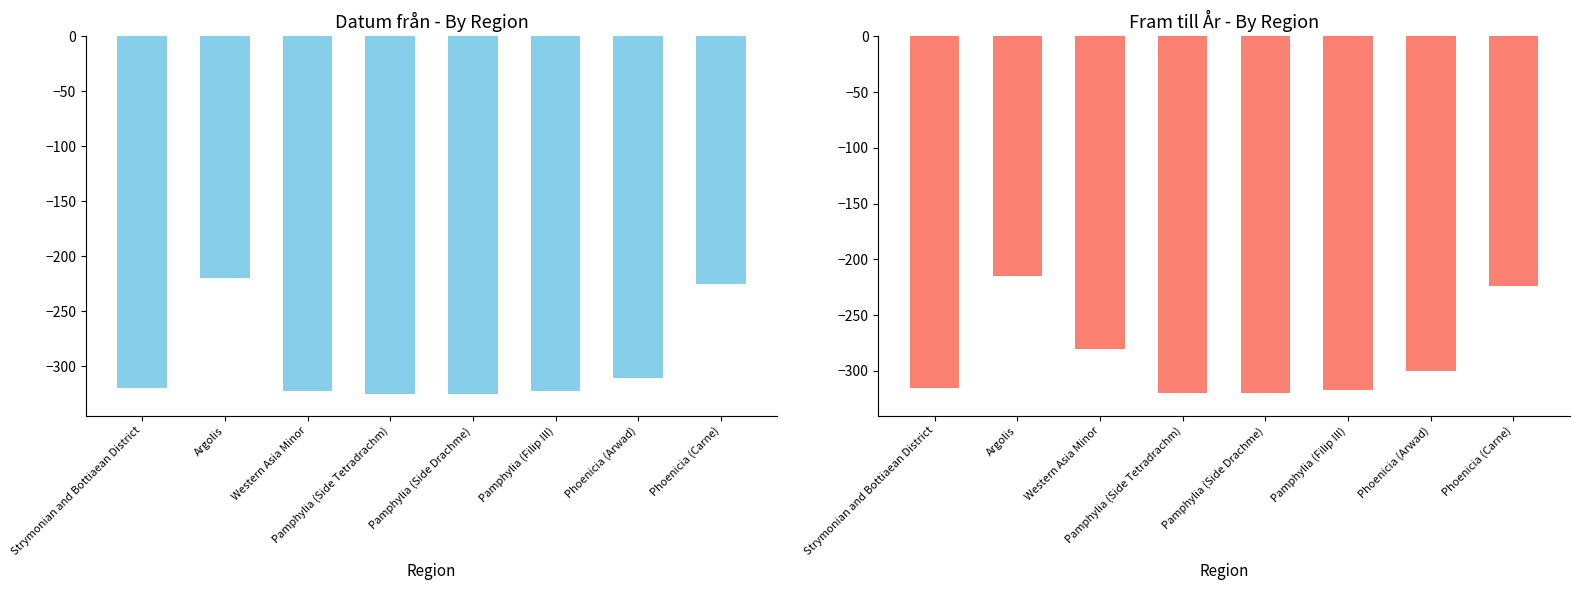

Which label corresponds to the largest value in the chart?

Argolis